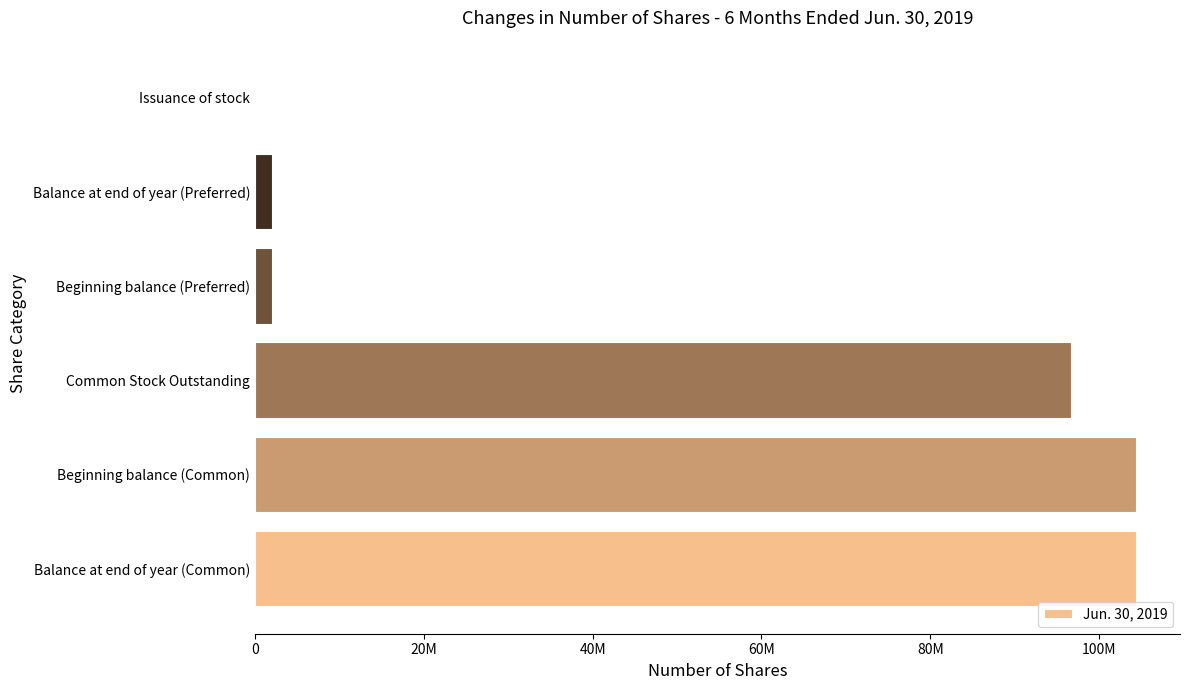

What is the greatest value displayed?

104357428